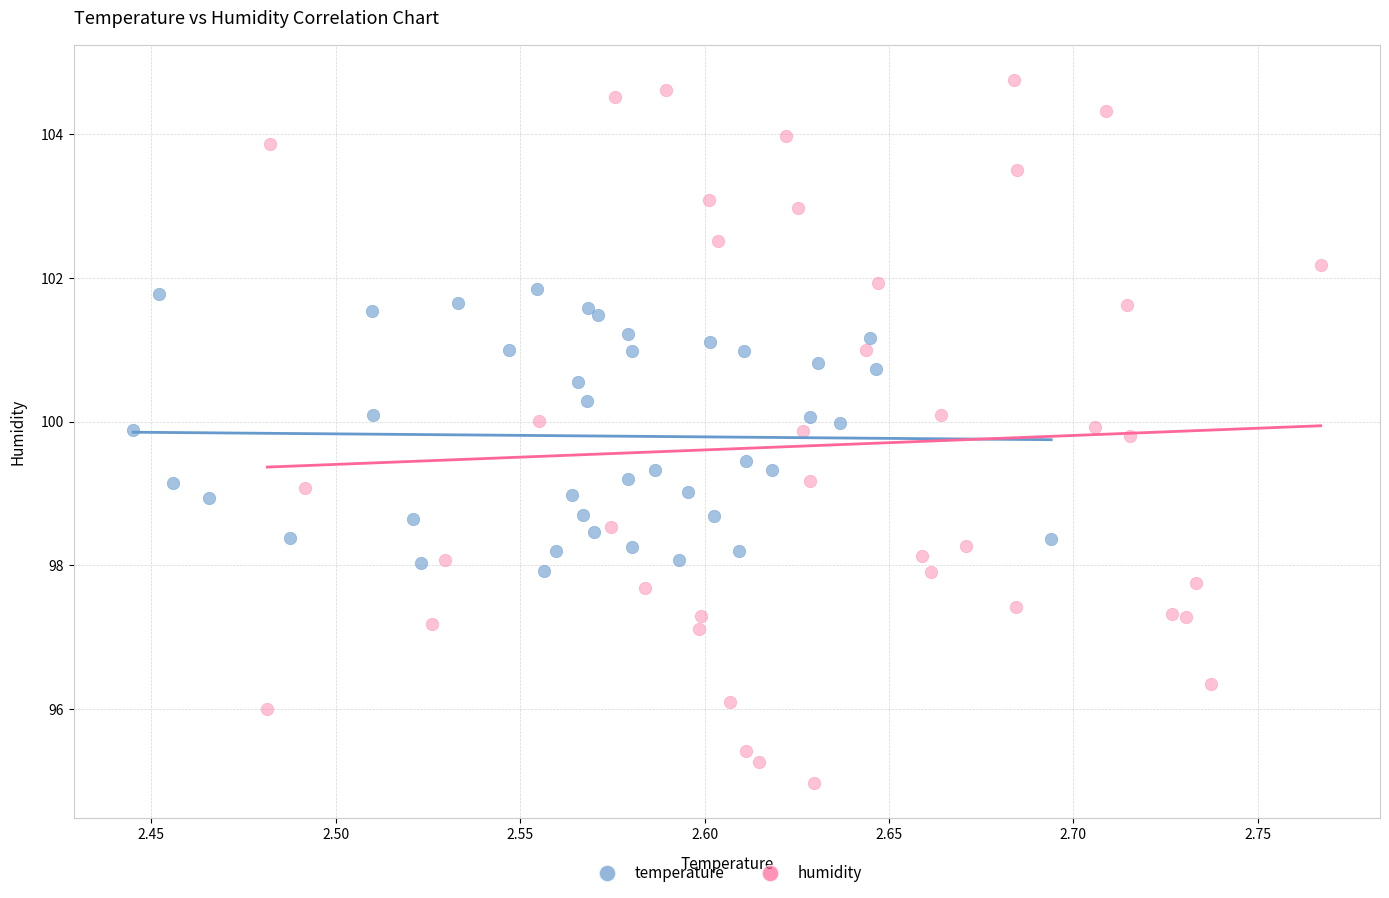

Which series reaches the minimum Y coordinate?

humidity